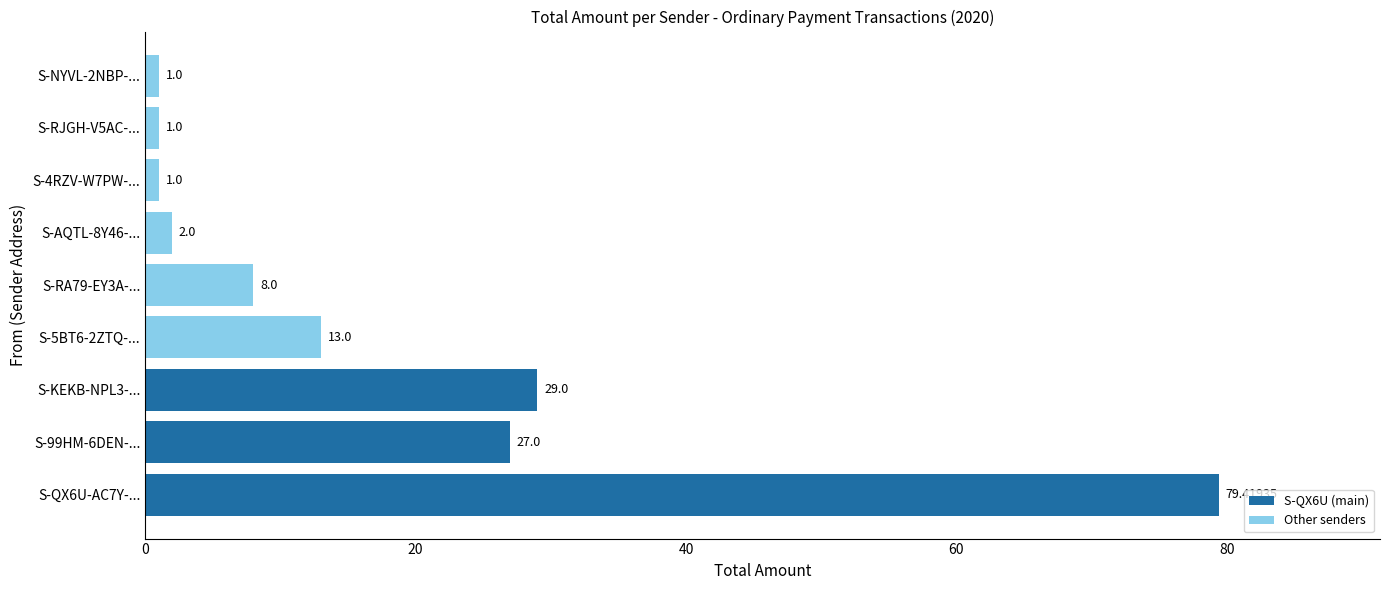

What is the sum of all values?

161.4